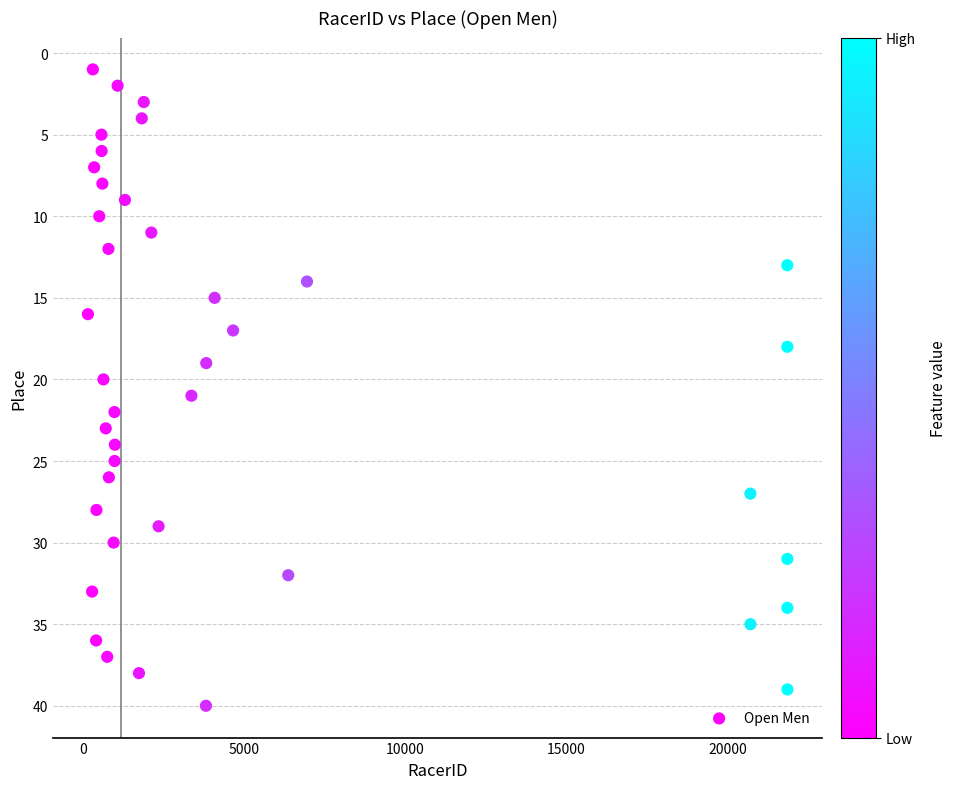

What is the range of X values (max minus min)?

21708